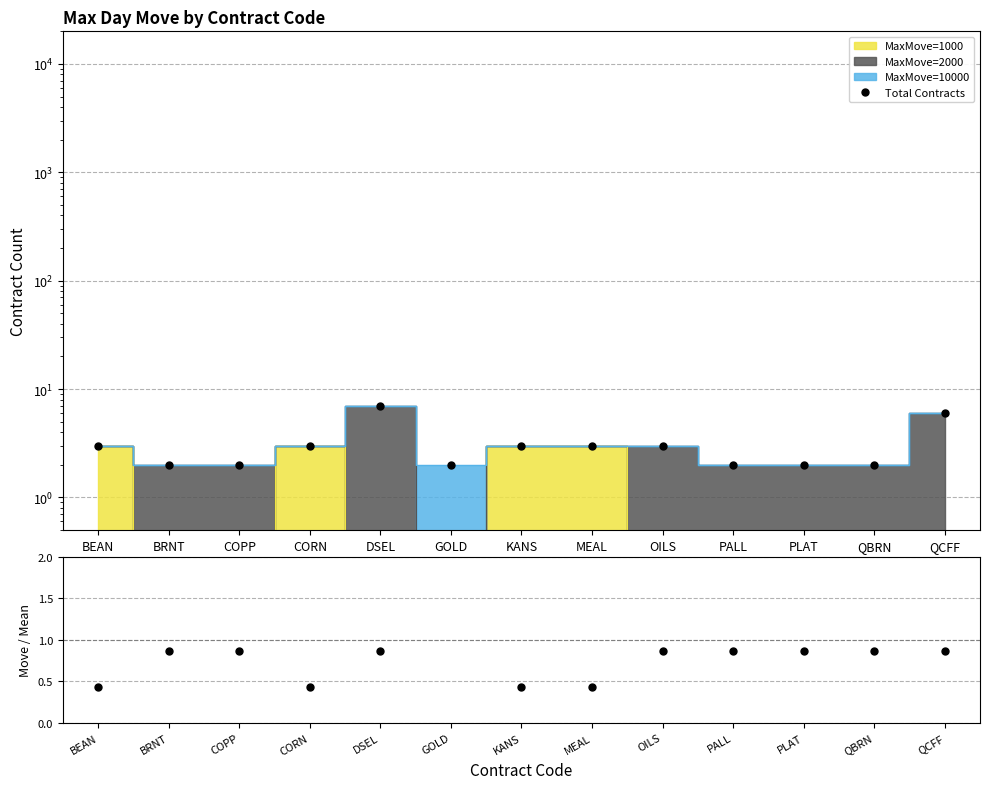

Rank the series at MEAL from lowest to highest value.

MaxMove / Mean, Total Contracts